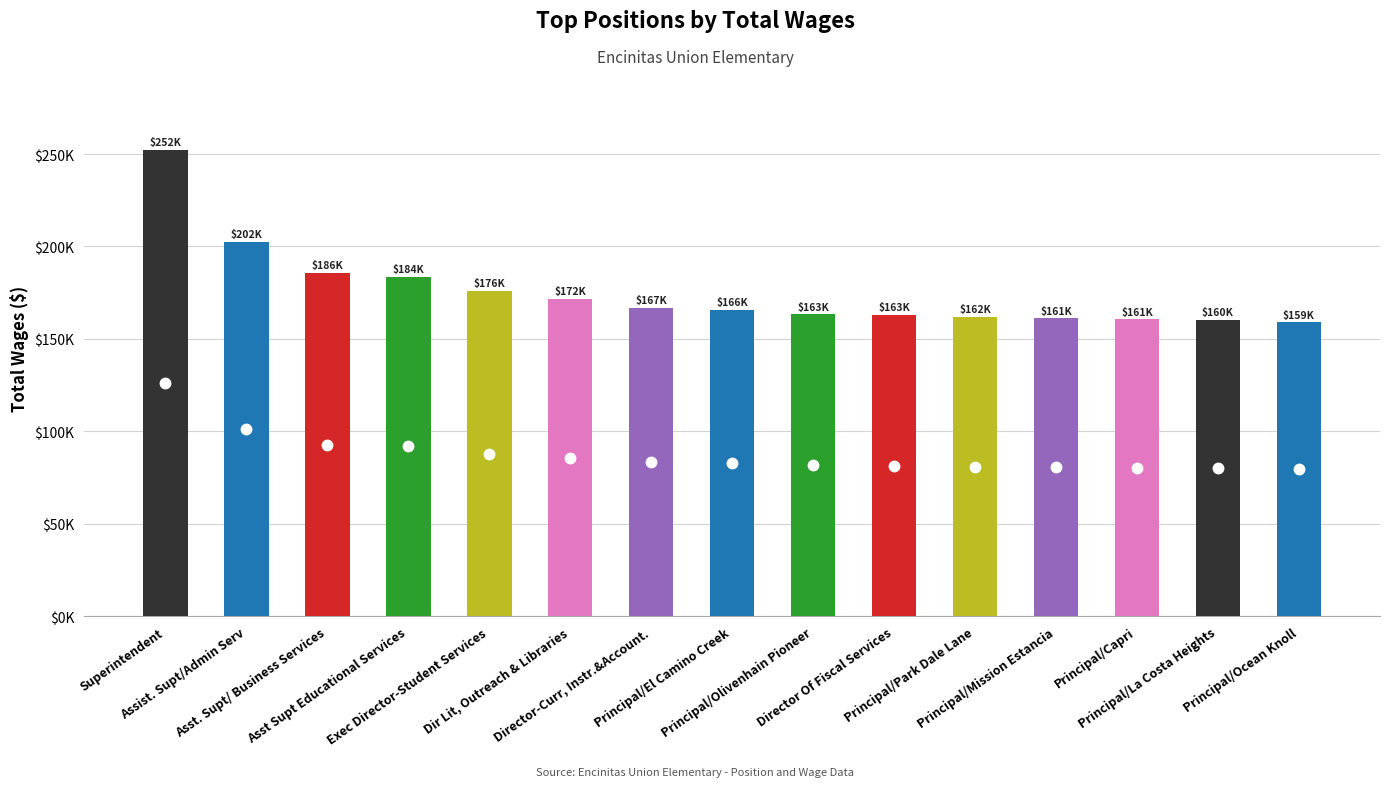

What is the change in value from Exec Director-Student Services to Principal/Capri?

-15375